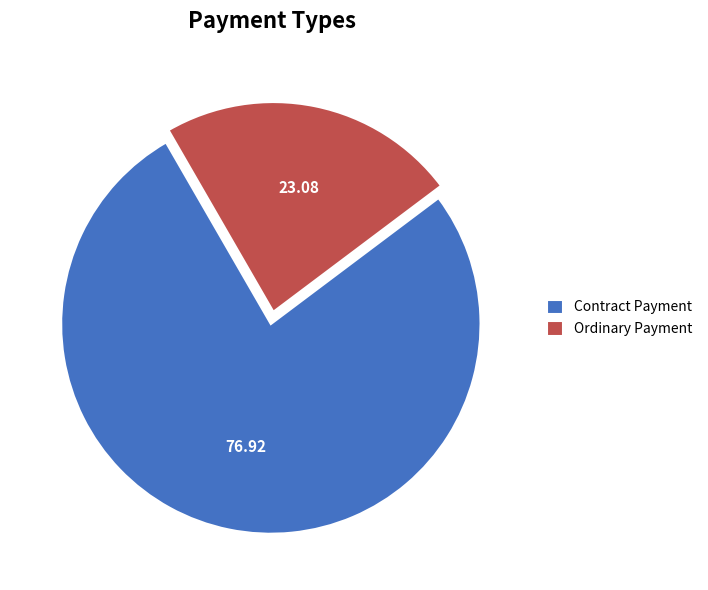

How many slices are in this pie chart?

2